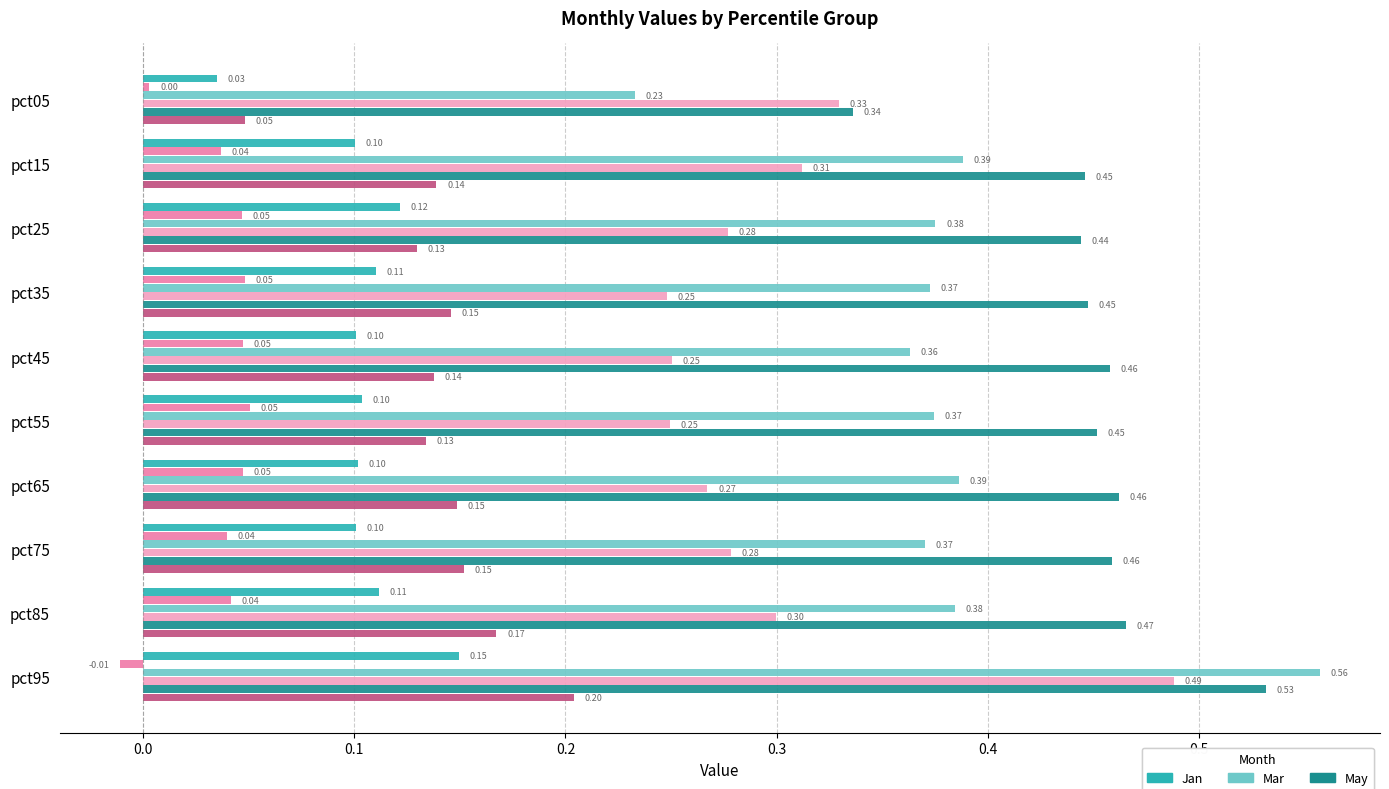

What is the sum of all Jun values?

1.4